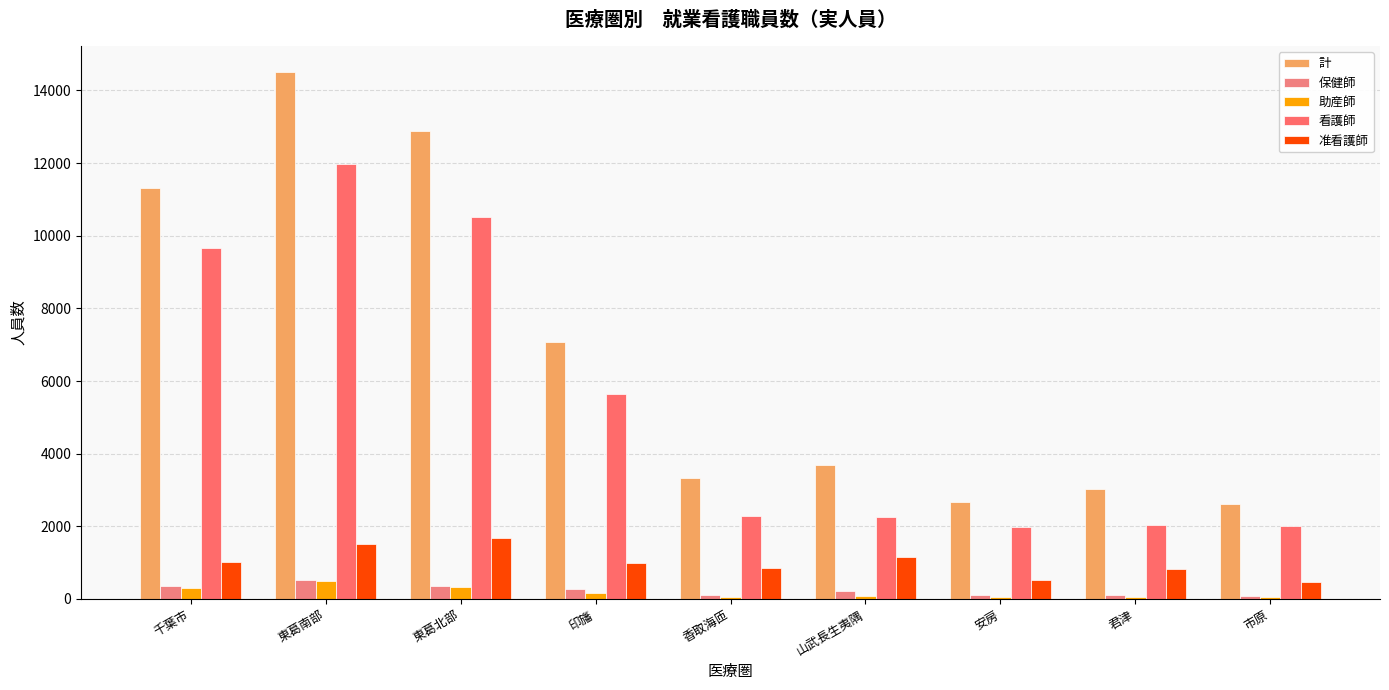

What is the value of the 計 bar at the 6th from the left?

3694